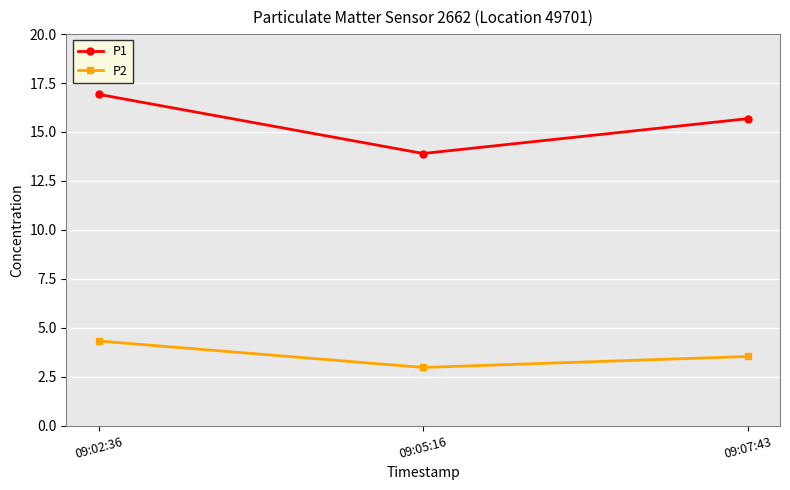

The value of P2 at 09:02:36 is 4.3. True or false?

True